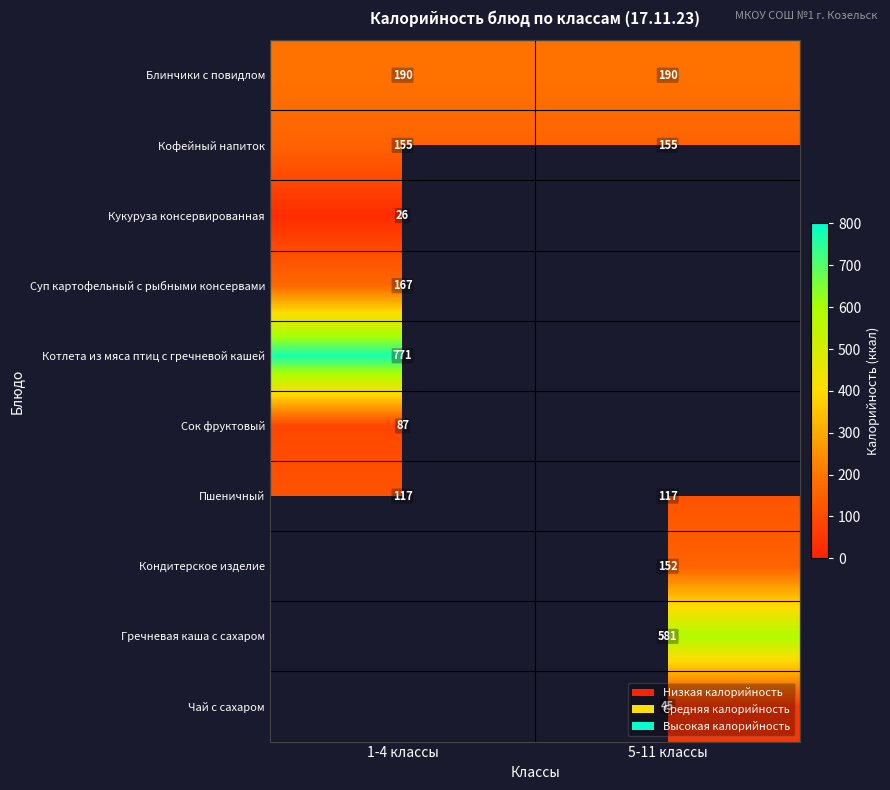

The Блинчики с повидлом series shows 190 at 5-11 классы. True or false?

True